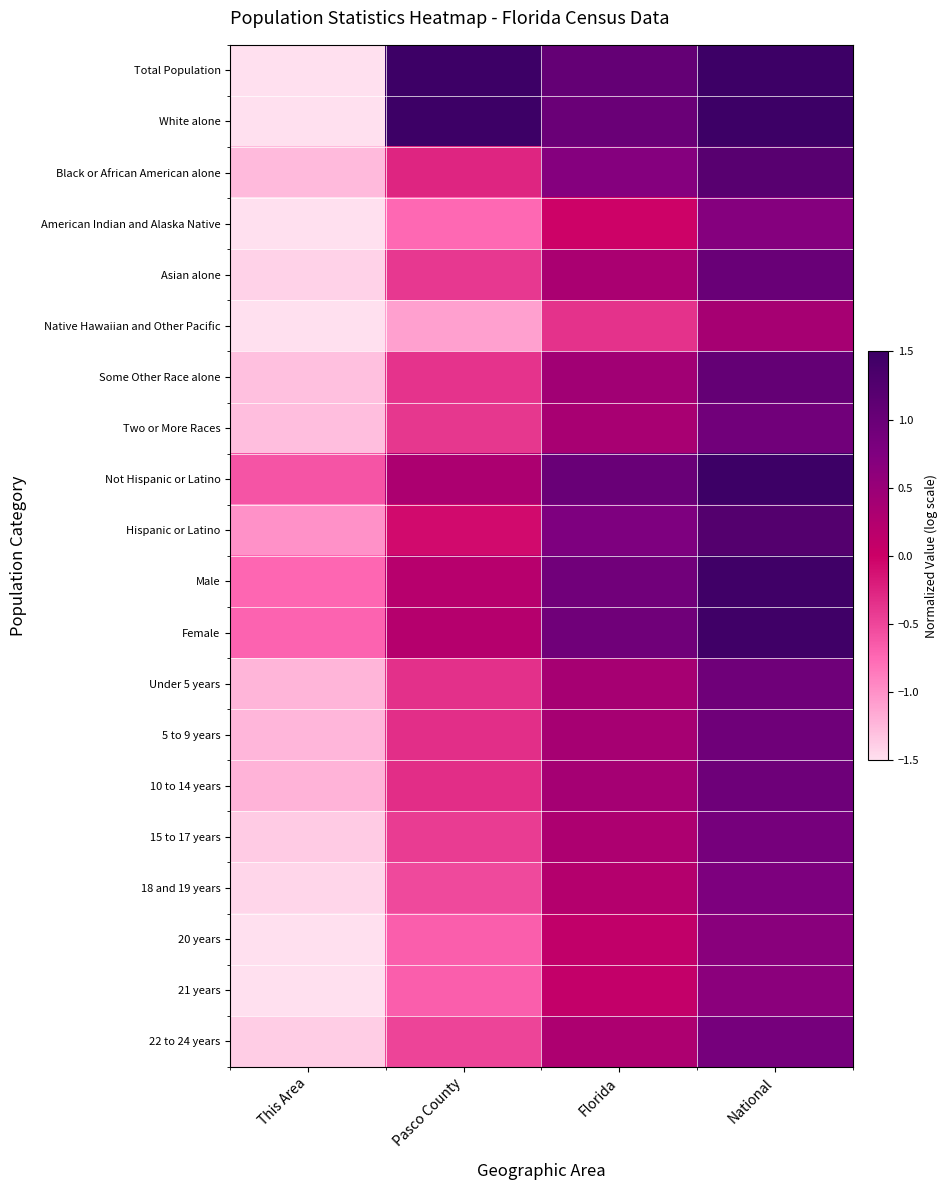

What is the spread (max minus min) of values at This Area?

1.4